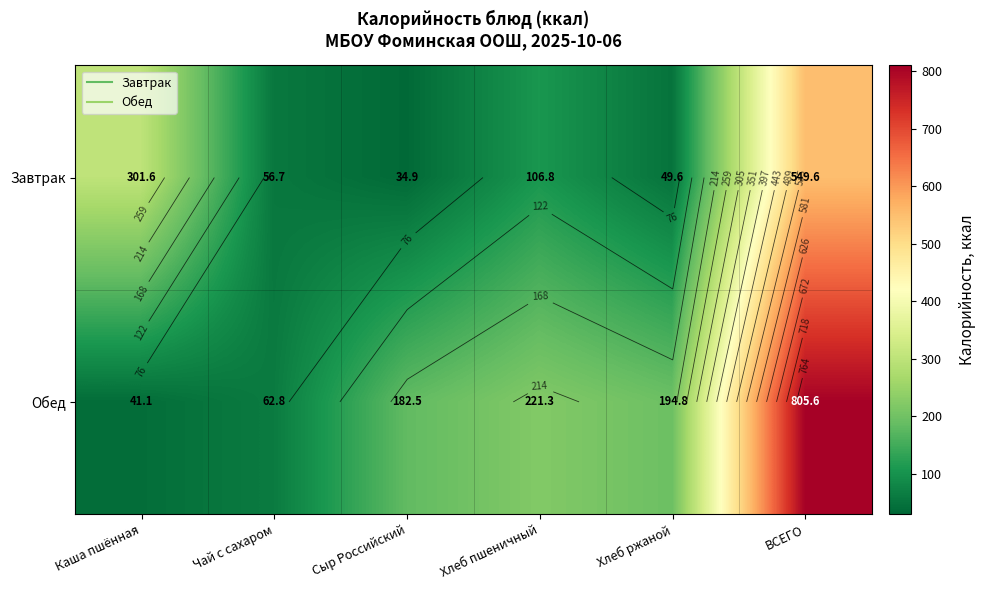

How many data points in Обед are less than 194?

3